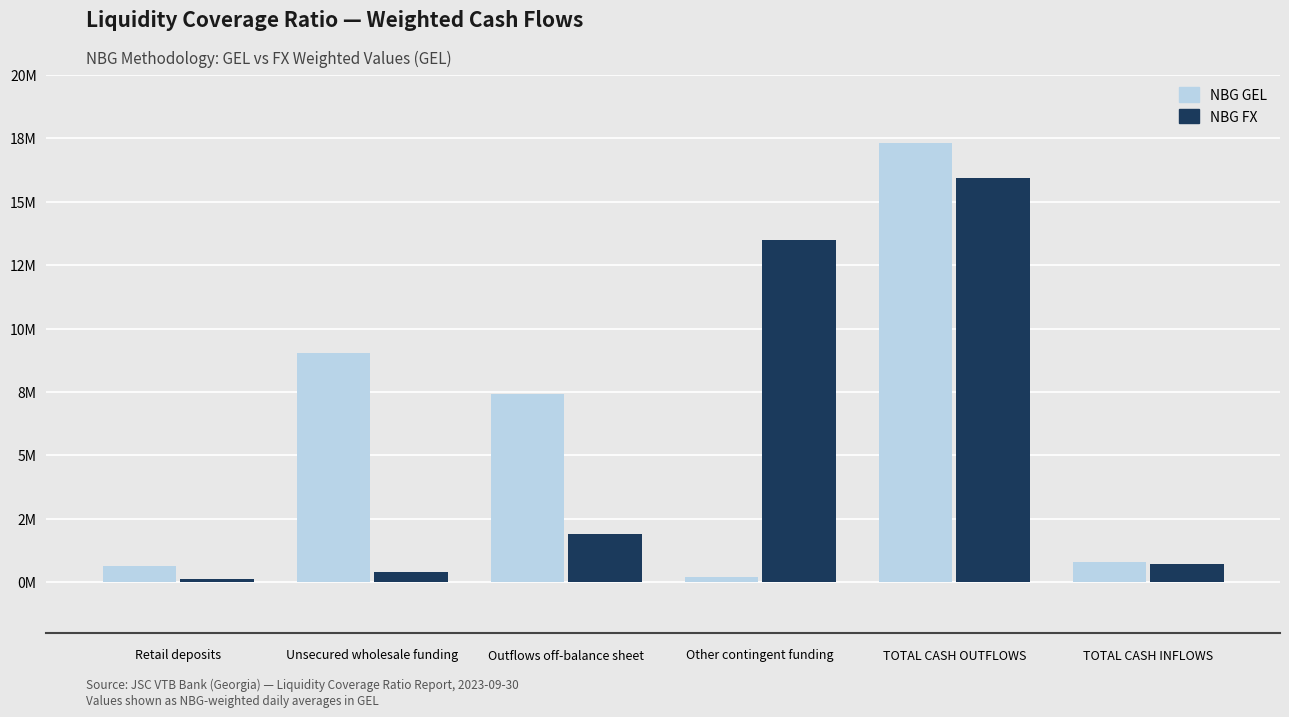

What are all the series names shown in the legend?

NBG GEL, NBG FX